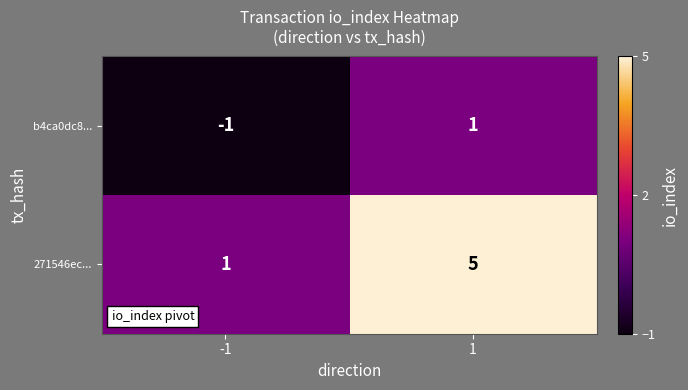

The value of b4ca0dc8... at -1 is -2. True or false?

False